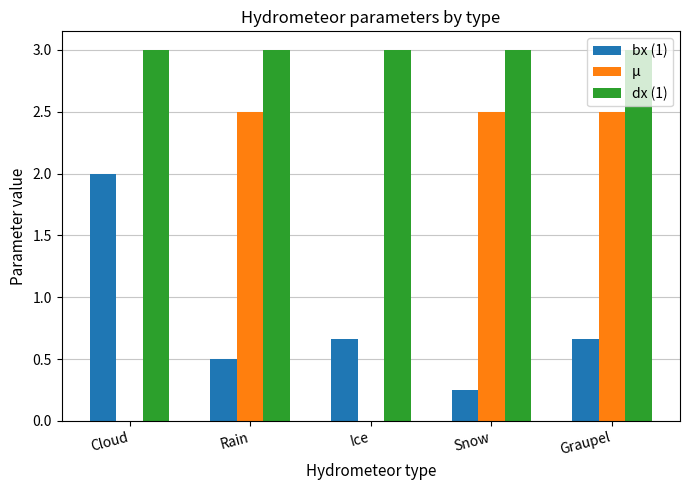

What is the sum of all bx (1) values?

4.1